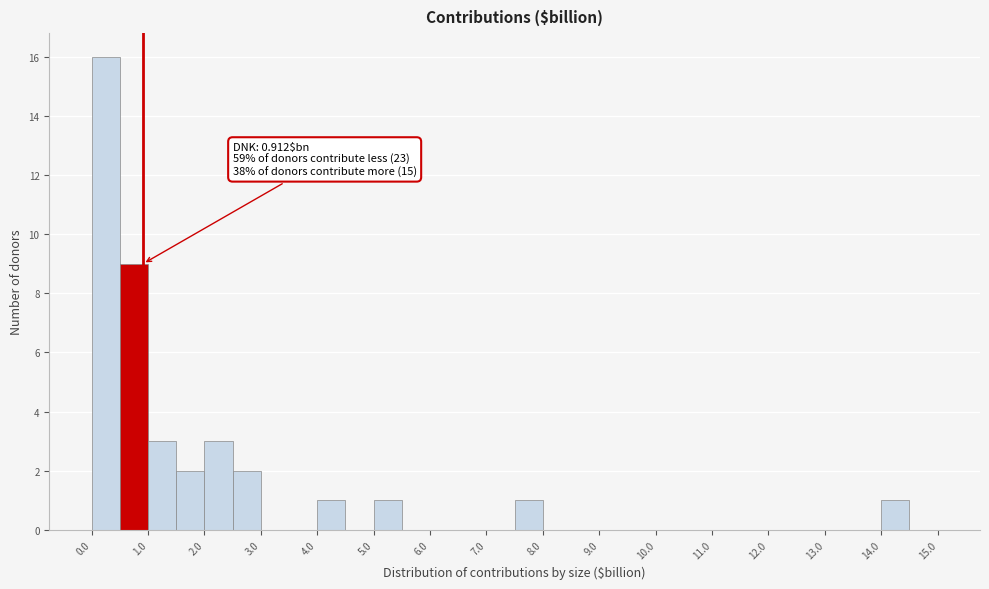

Which range on the x-axis has the tallest bar?

0.0 to 0.5